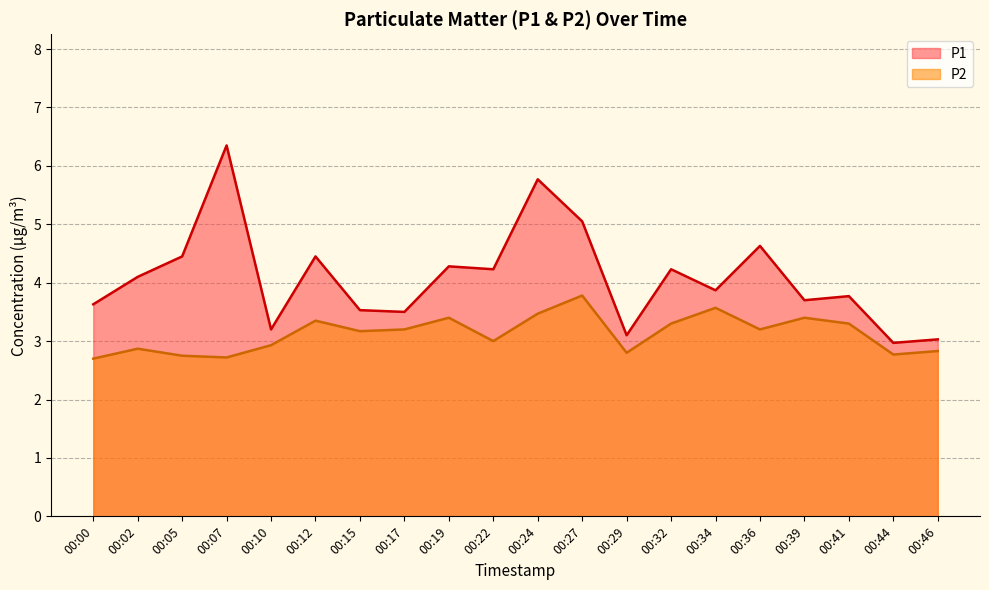

What is the sum of the P2 values at 00:32 and 00:15?

6.5